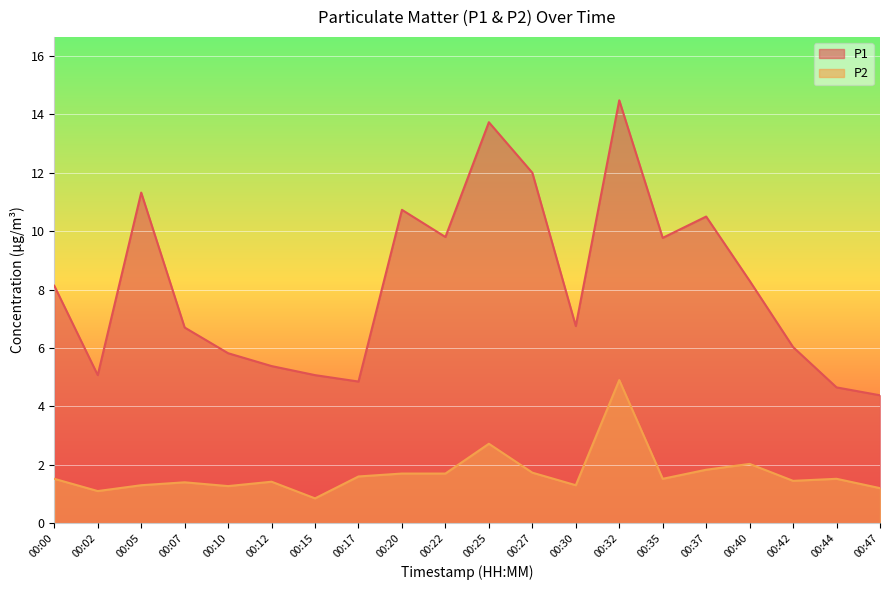

Reading left to right, extract all data points from this chart.

P1: 00:00=8.1	00:02=5.1	00:05=11.3	00:07=6.7	00:10=5.8	00:12=5.4	00:15=5.1	00:17=4.8	00:20=10.7	00:22=9.8	00:25=13.7	00:27=12.0	00:30=6.8	00:32=14.5	00:35=9.8	00:37=10.5	00:40=8.3	00:42=6.0	00:44=4.7	00:47=4.4
P2: 00:00=1.5	00:02=1.1	00:05=1.3	00:07=1.4	00:10=1.3	00:12=1.4	00:15=0.8	00:17=1.6	00:20=1.7	00:22=1.7	00:25=2.7	00:27=1.7	00:30=1.3	00:32=4.9	00:35=1.5	00:37=1.8	00:40=2.0	00:42=1.4	00:44=1.5	00:47=1.2